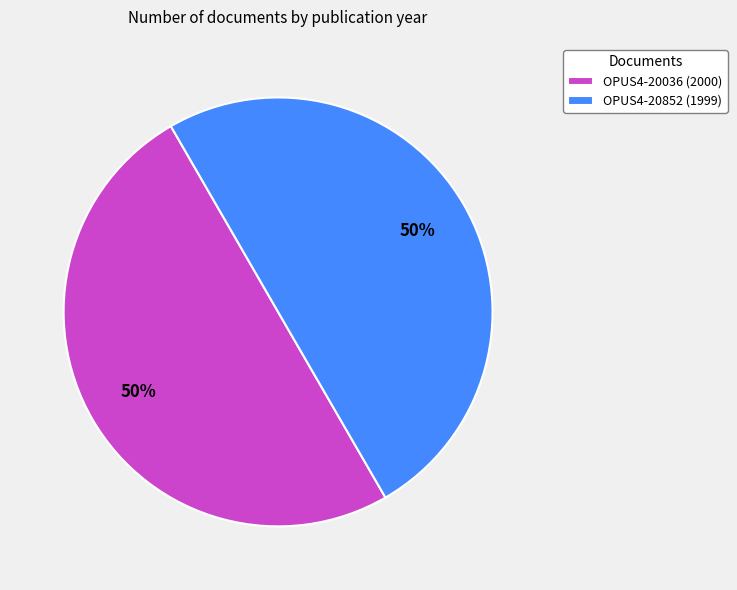

Combined, do OPUS4-20036 (2000) and OPUS4-20852 (1999) account for over 50%?

Yes